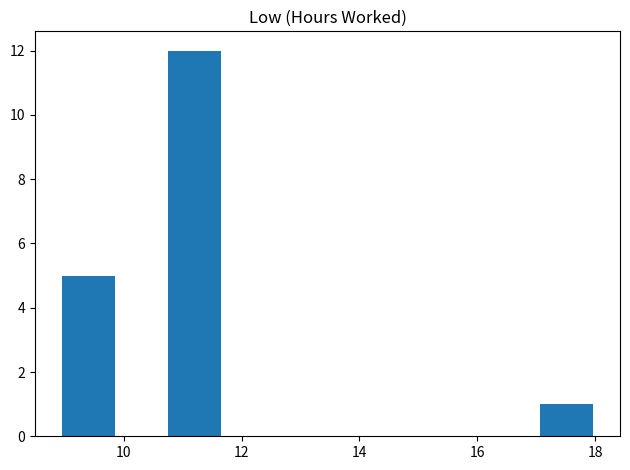

Reading left to right, list every bar in this chart as the range it spans on the x-axis followed by its height. Neither the bar edges nor the heights are printed on the chart, so give them approximately, as read against the axes.

9.0 to 9.8: 5
9.8 to 10.8: 0
10.8 to 11.6: 12
11.6 to 12.6: 0
12.6 to 13.4: 0
13.4 to 14.4: 0
14.4 to 15.2: 0
15.2 to 16.2: 0
16.2 to 17.0: 0
17.0 to 18.0: 1